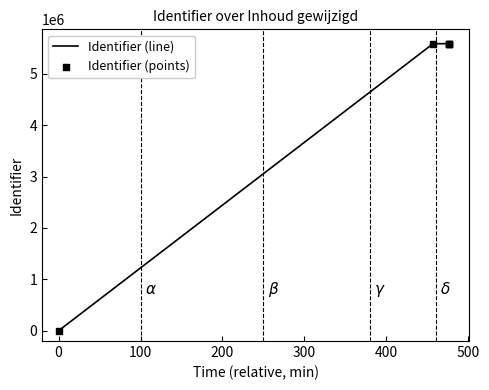

At how many categories does at least one series exceed 2205669?

4